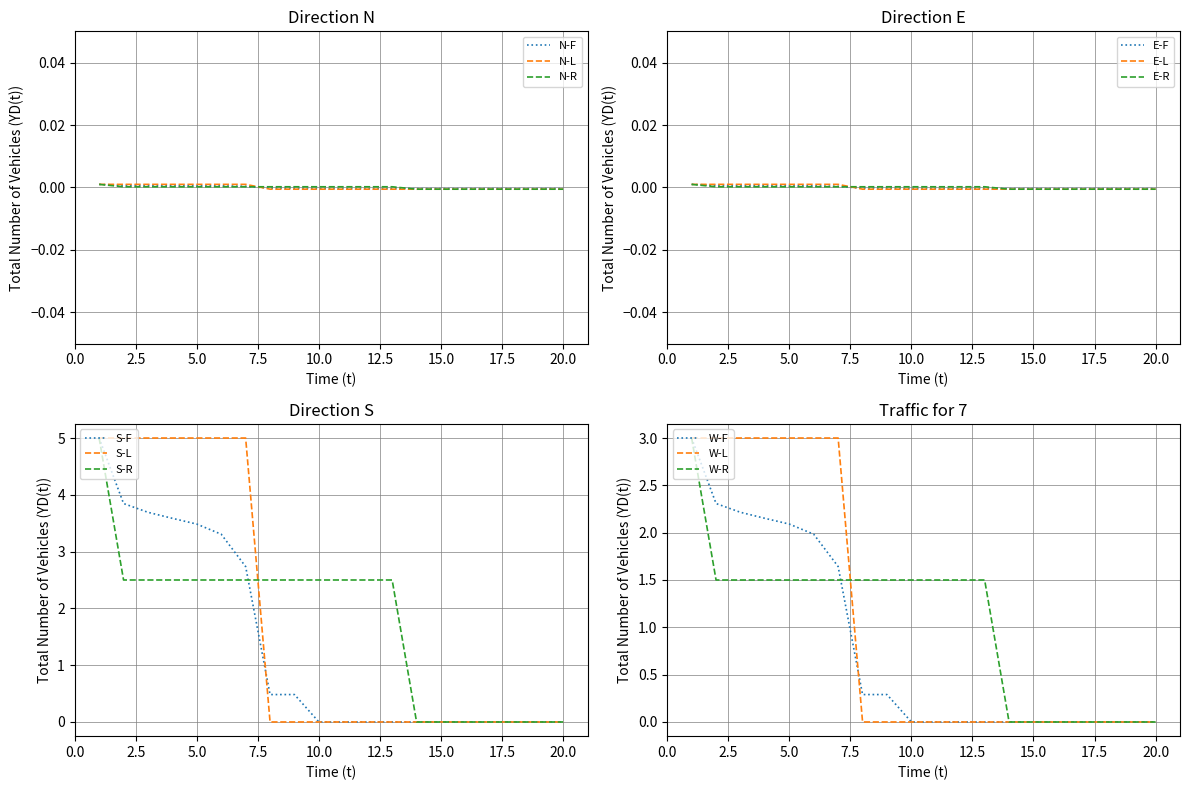

True or false: Rating-F and Rating-L cross at least once.

False